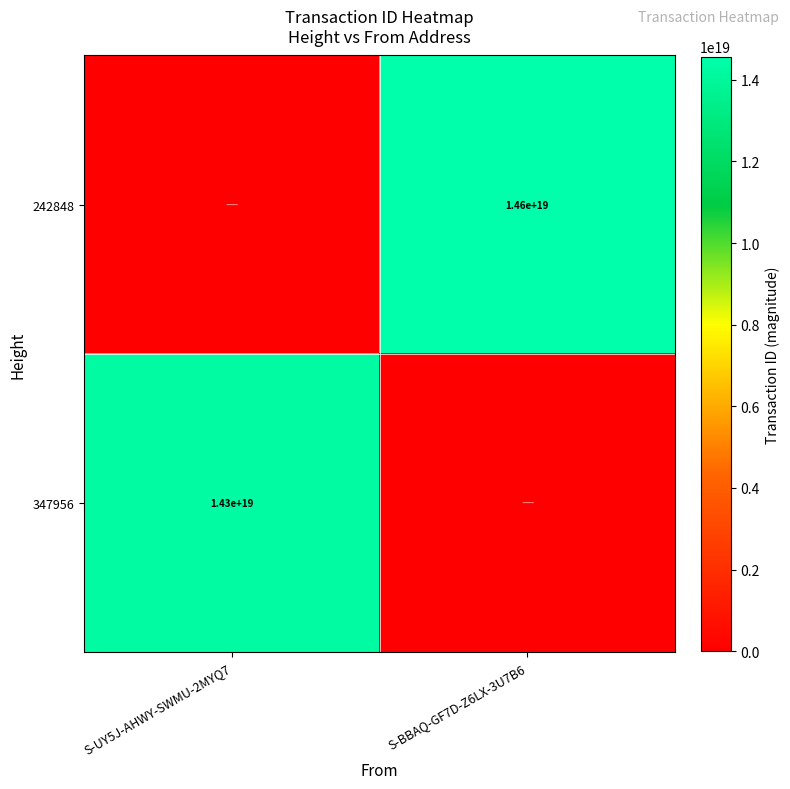

The value of 242848 at S-BBAQ-GF7D-Z6LX-3U7B6 is 14600000000000000000. True or false?

True